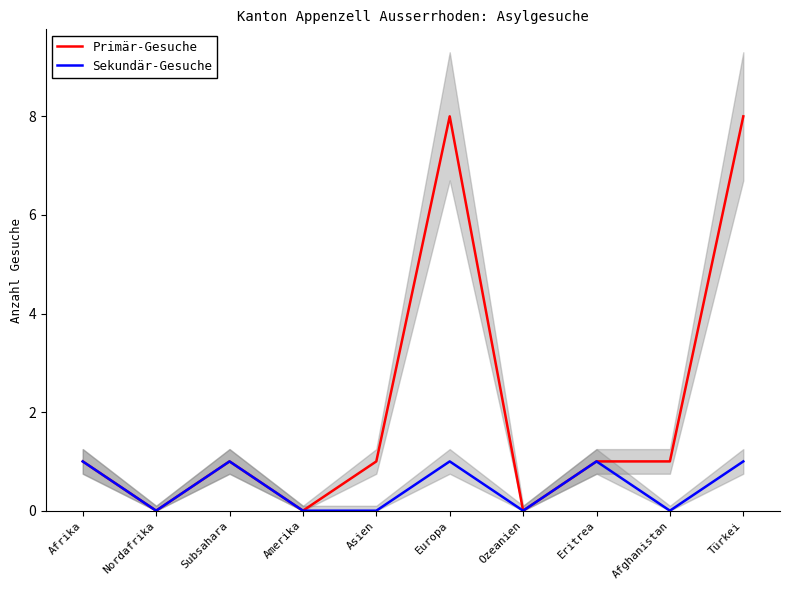

How many Sekundär-Gesuche values are between 0 and 1?

10